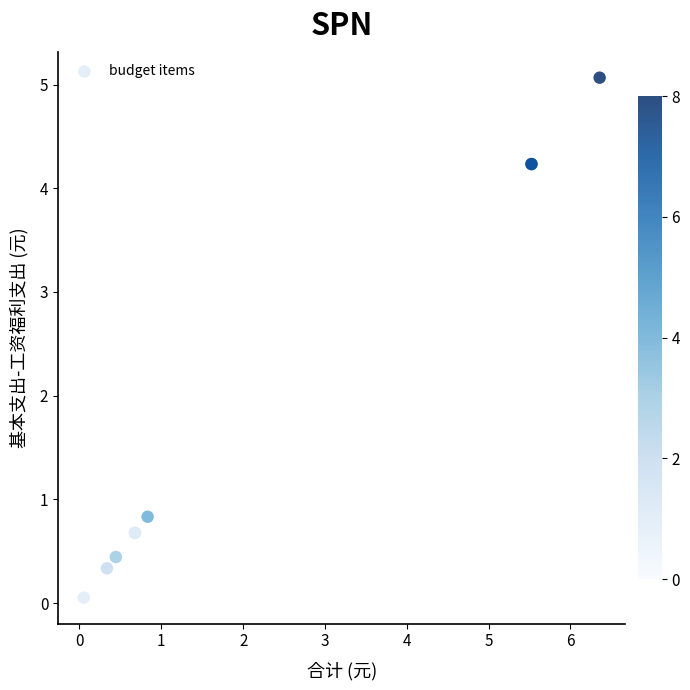

What Y value in the scatter plot is closest to 2?

0.8